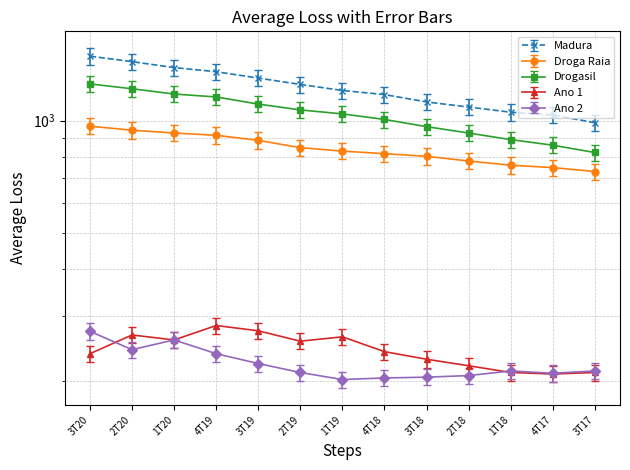

What is the total value across all series at 1T19?

3599.2